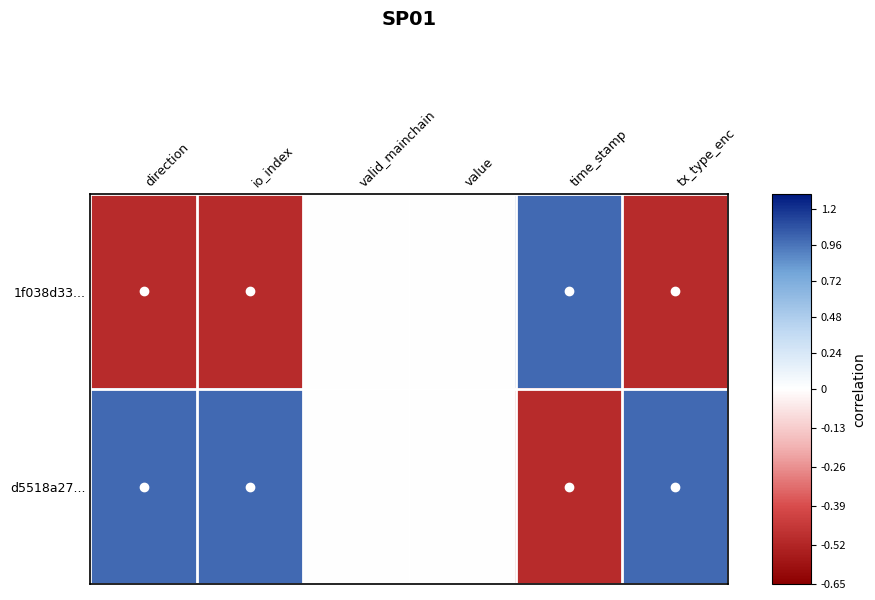

At how many categories does at least one series exceed 0?

4